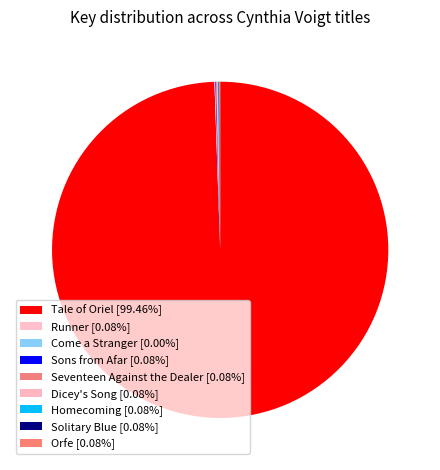

Count the number of slices in the pie.

9